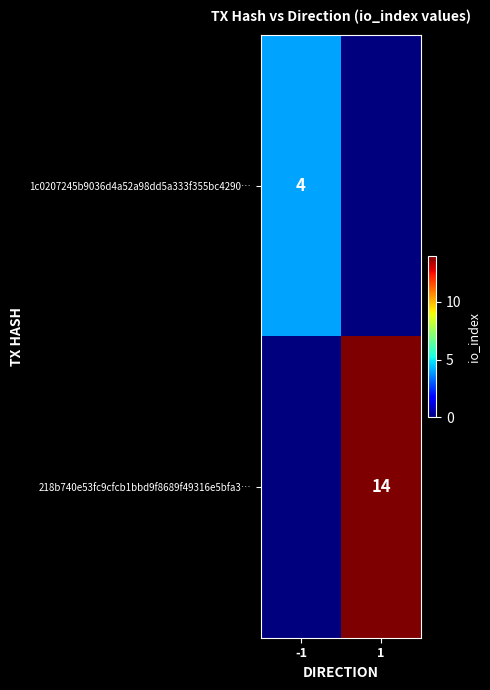

What is the difference between the highest and lowest values at 1?

14